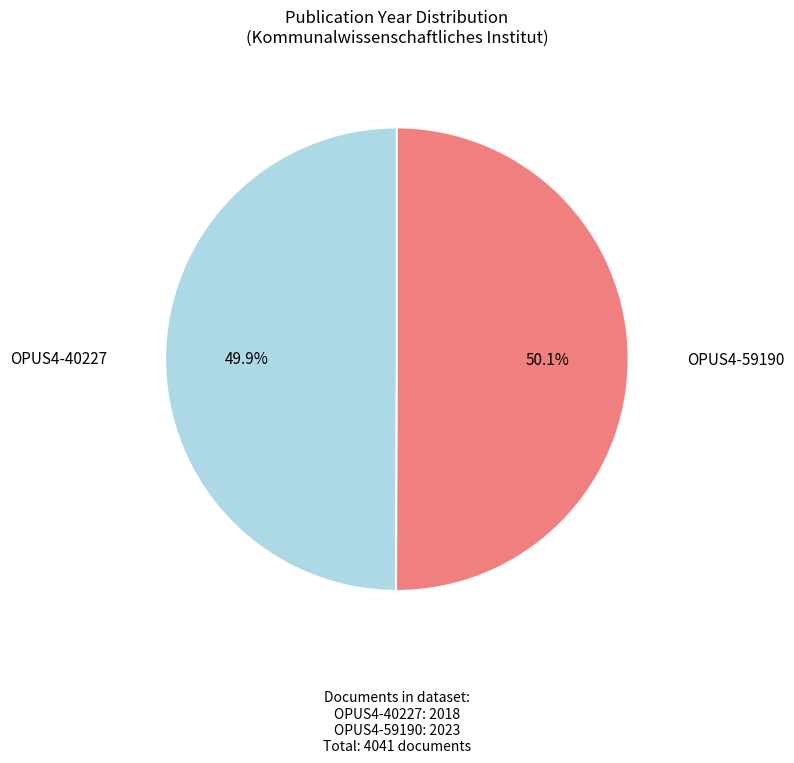

Is there a majority slice in this chart?

Yes